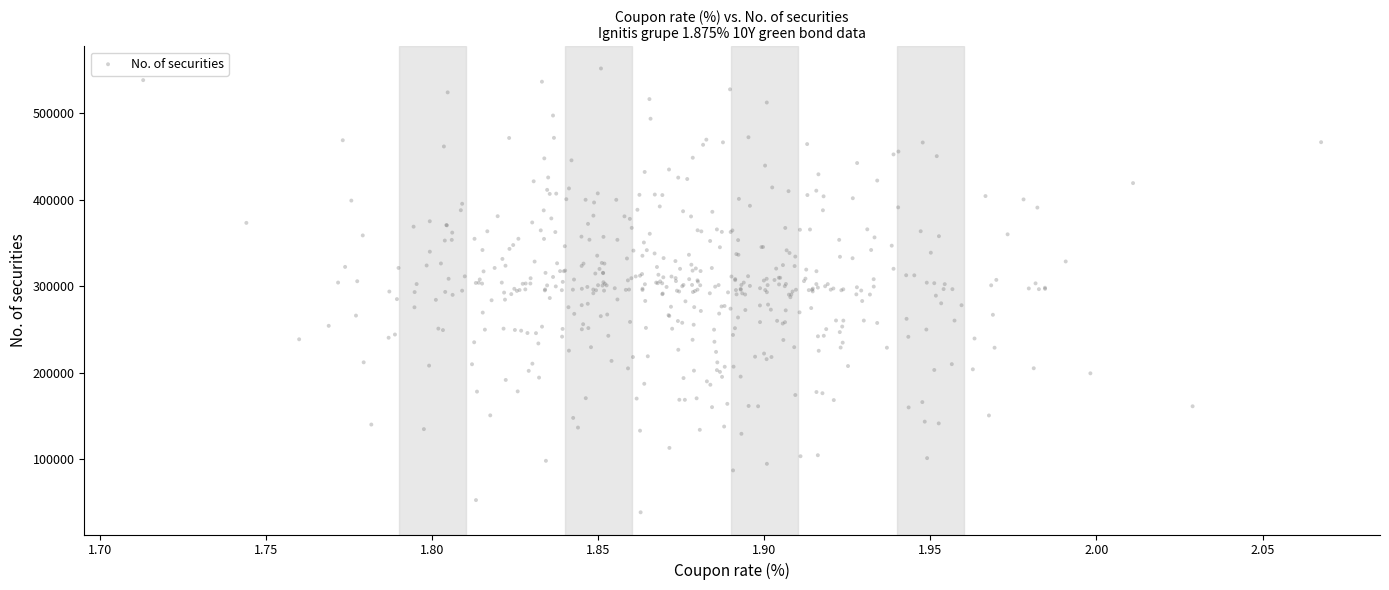

What is the range of X values (max minus min)?

0.4